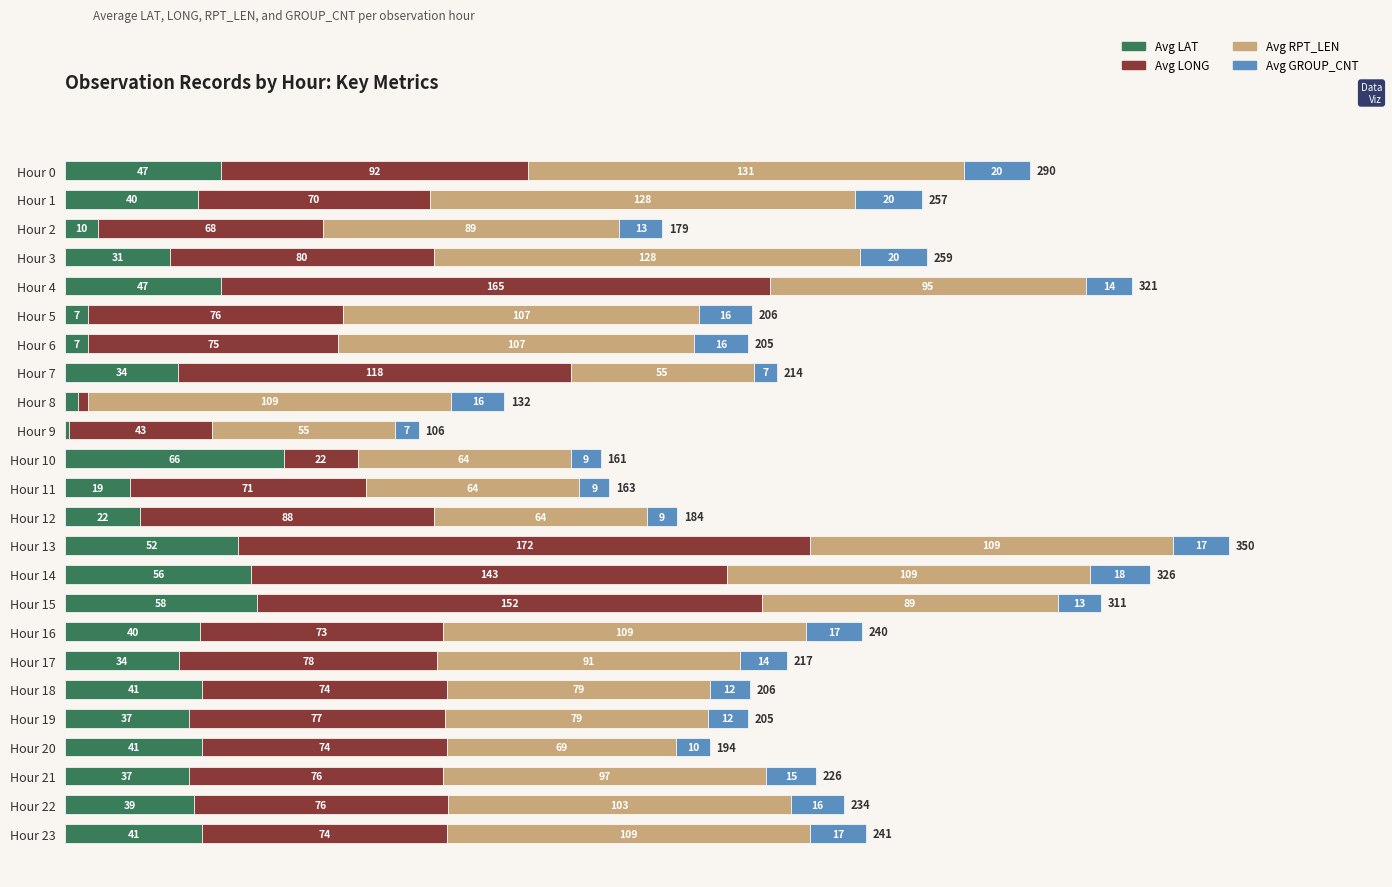

True or false: Avg LAT has a value of 10.0 at Hour 12.

False